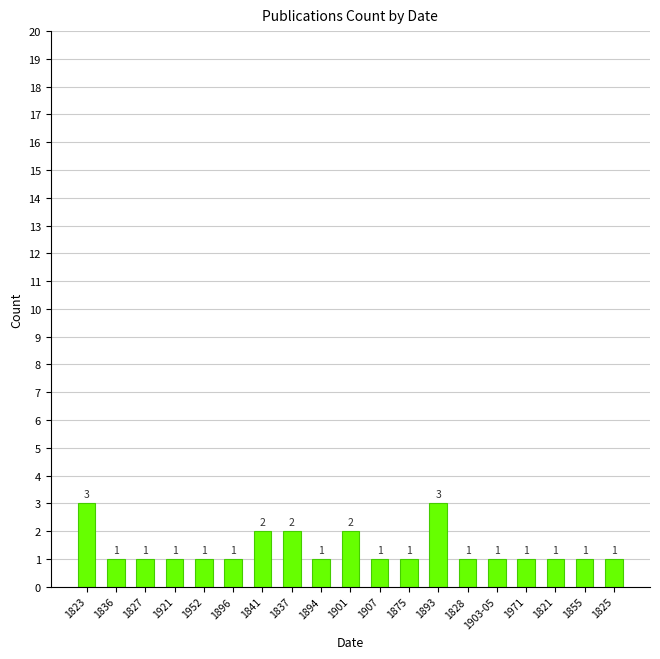

How many values are between 1 and 2?

17